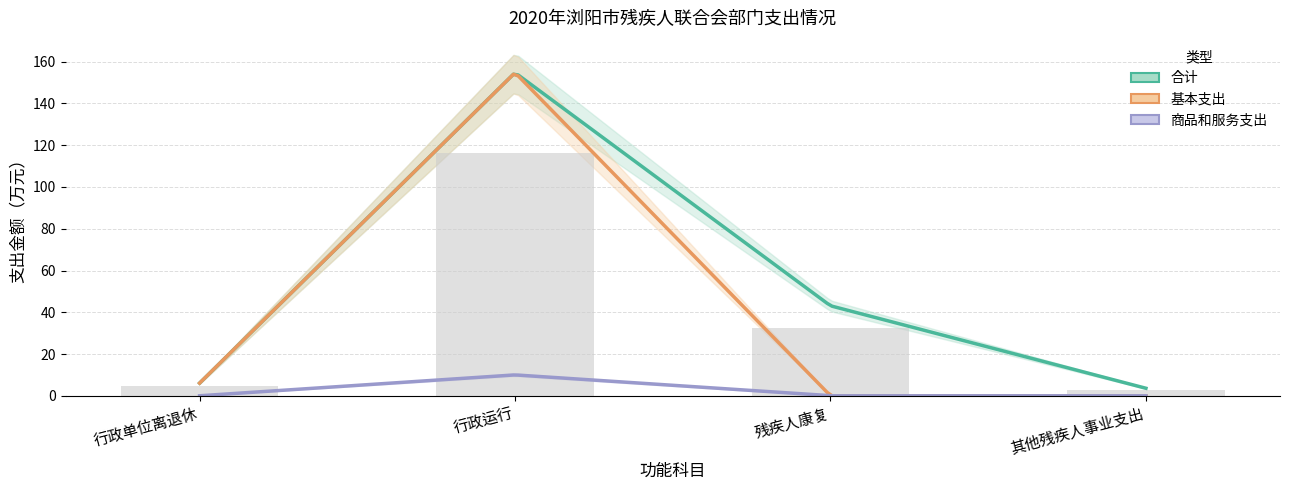

Where is 基本支出 nearest to the value 77?

行政单位离退休